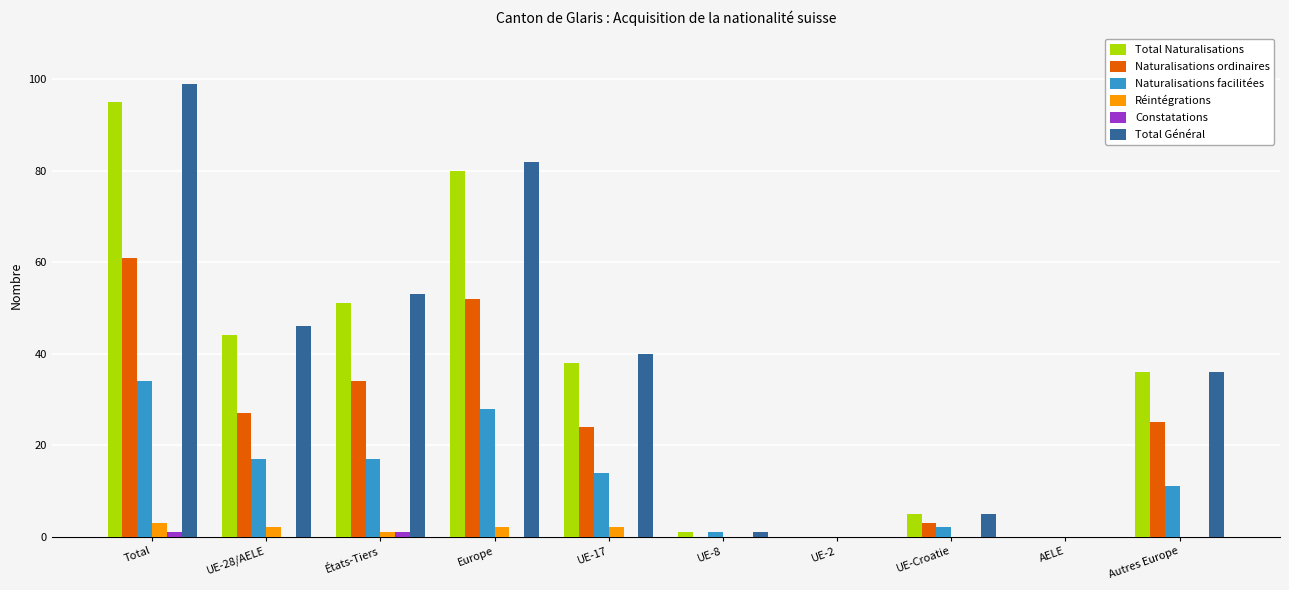

Which series changed the most between Total and AELE?

Total Général